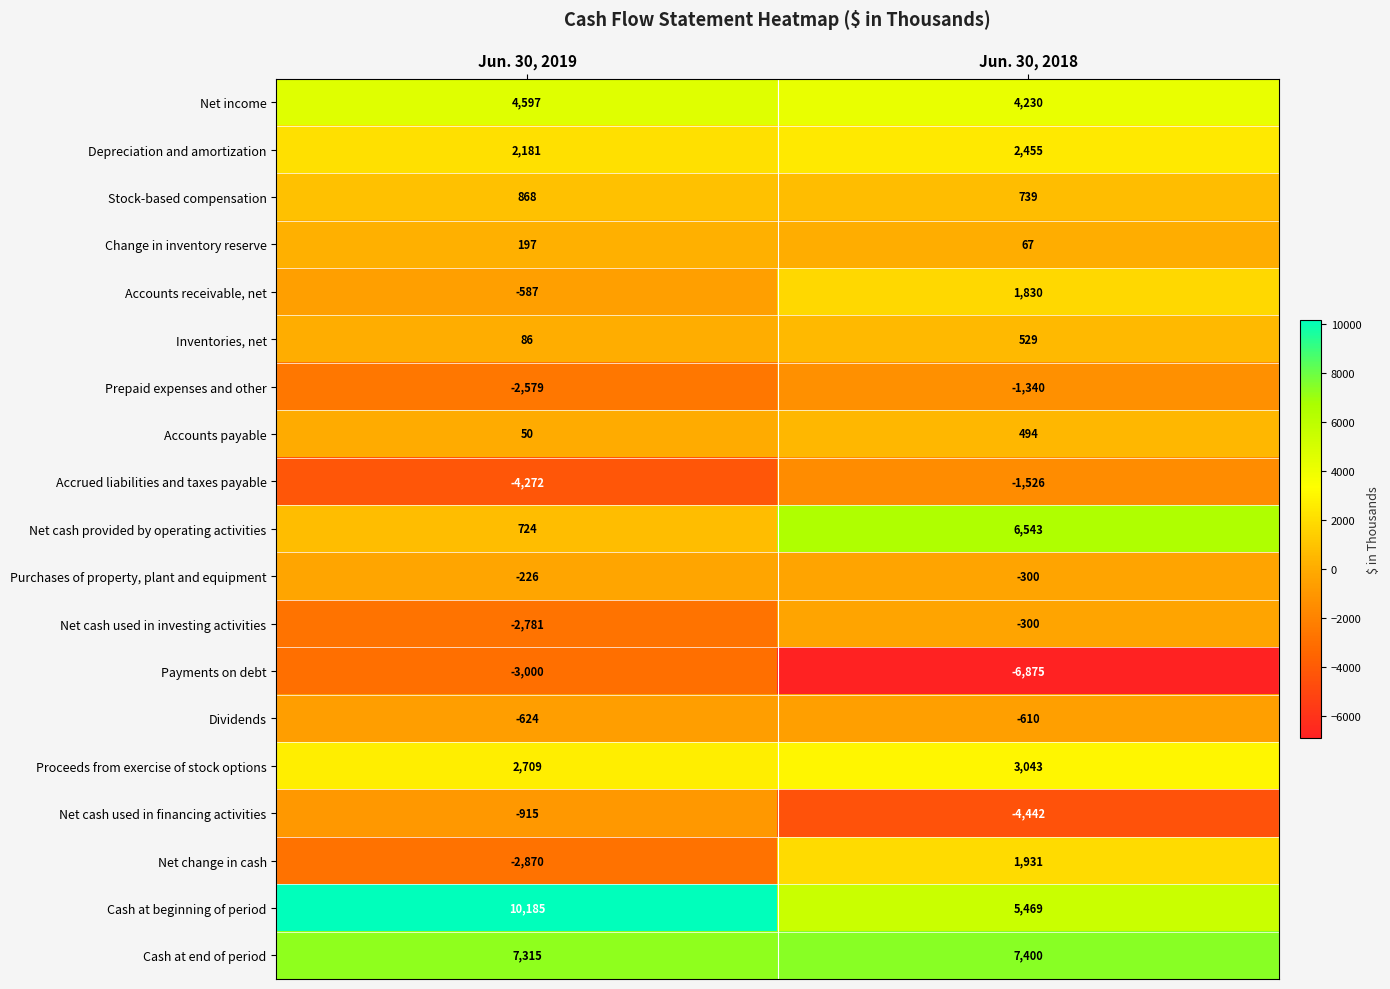

True or false: Net cash provided by operating activities has a value of 1066 at Jun. 30, 2019.

False